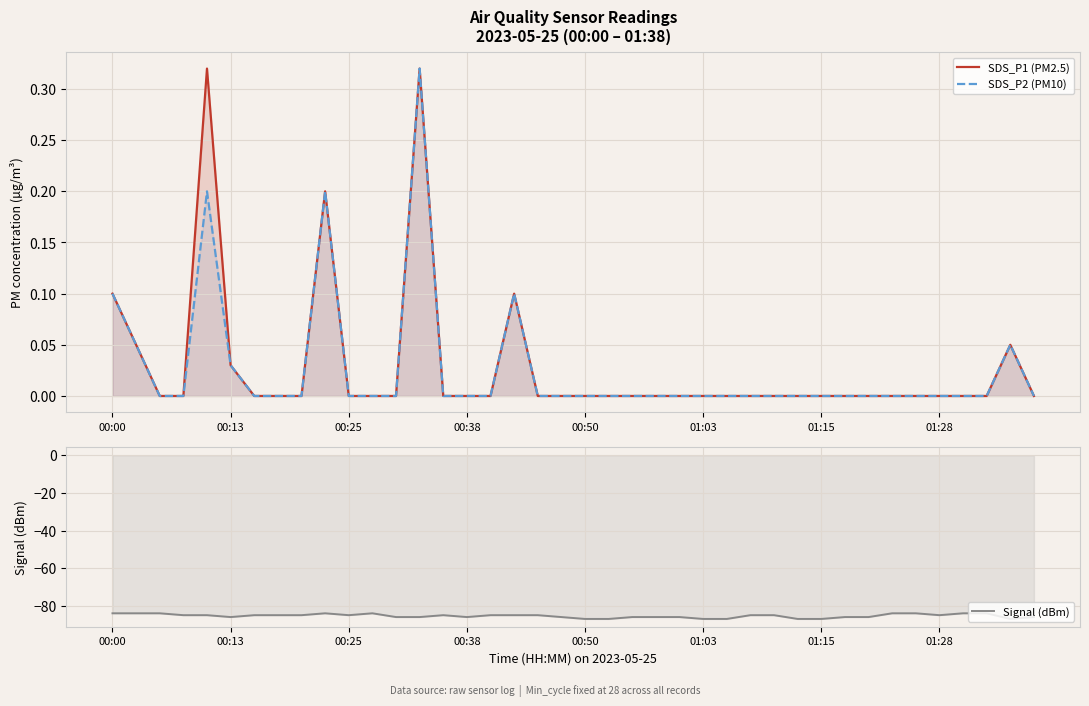

Which has a higher value, 23 or 22?

23